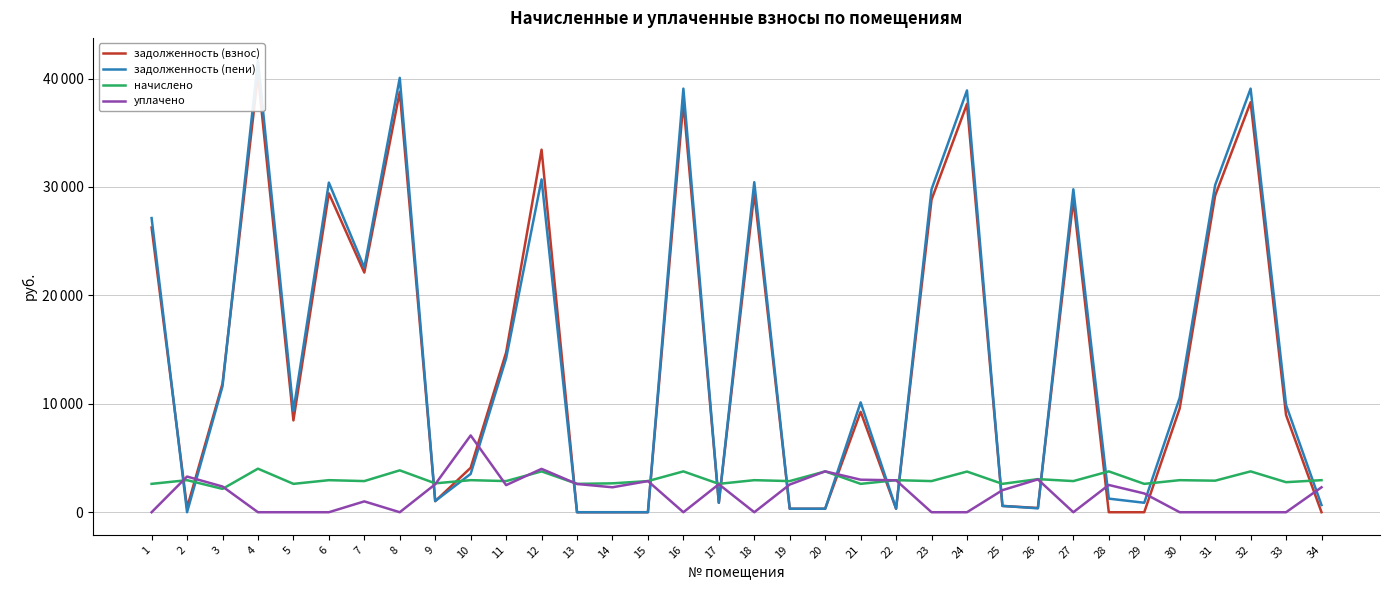

List the labels in order of начислено value, smallest first.

3, 1, 5, 13, 17, 21, 25, 29, 9, 14, 33, 7, 11, 15, 19, 23, 27, 31, 2, 6, 10, 18, 22, 30, 34, 26, 24, 12, 16, 20, 28, 32, 8, 4